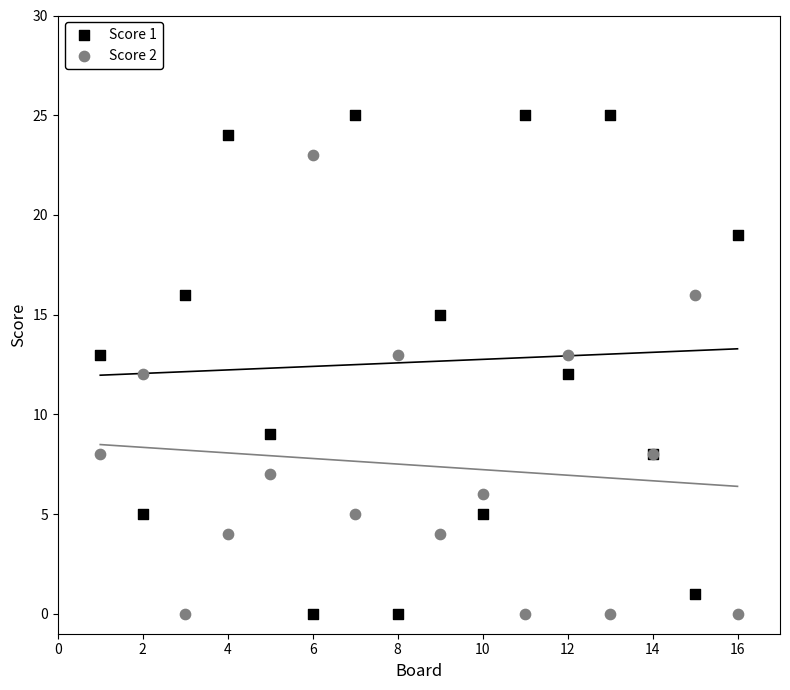

Which series has the widest spread of Y values?

Score 1